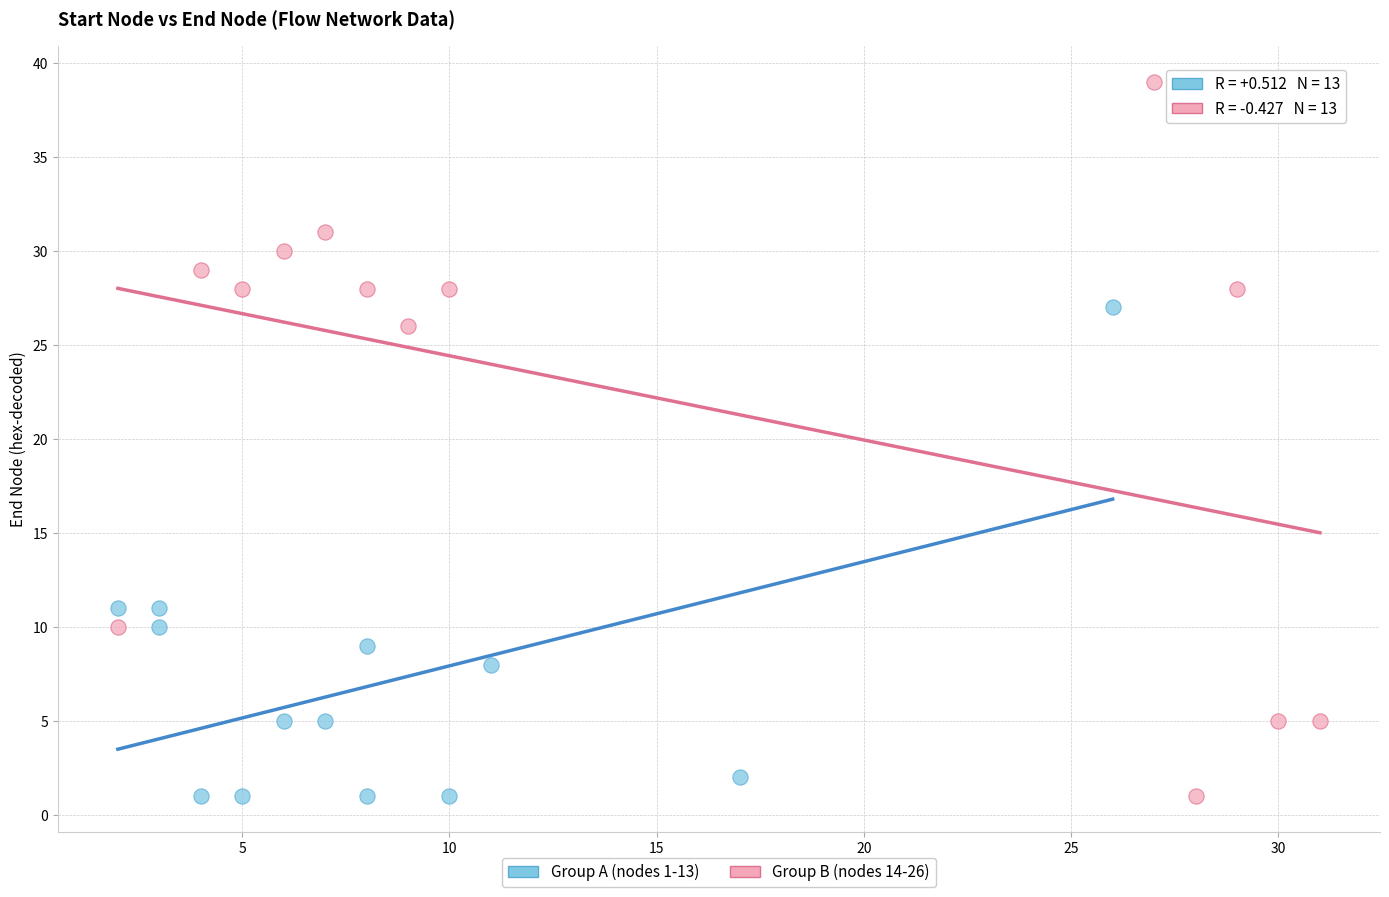

Which series has the widest spread of Y values?

Group B (nodes 14-26)